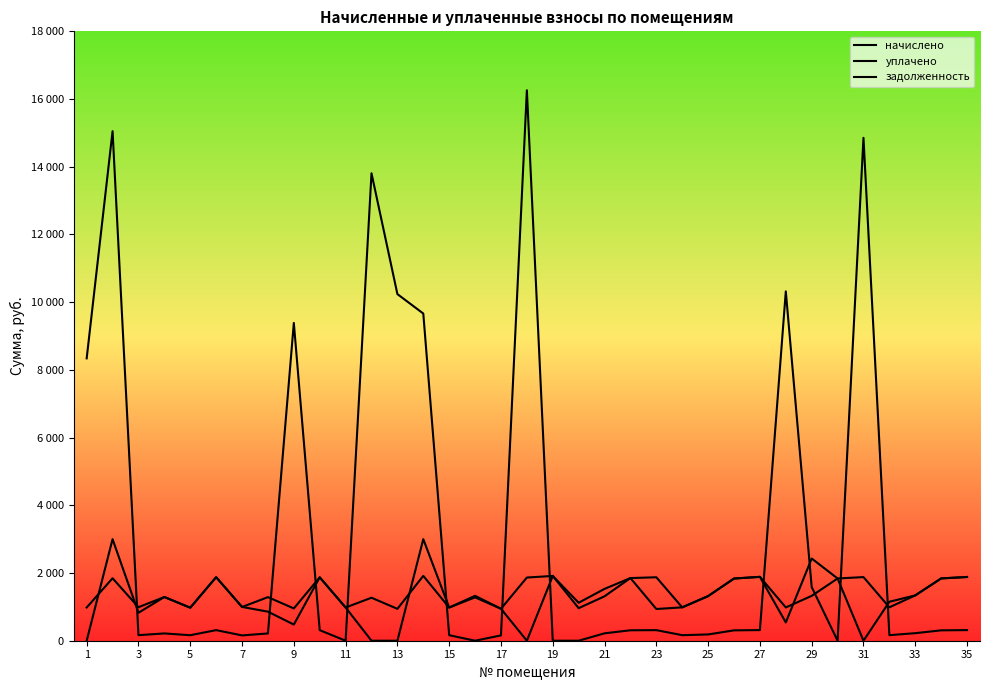

Which series has the largest range (max minus min)?

задолженность